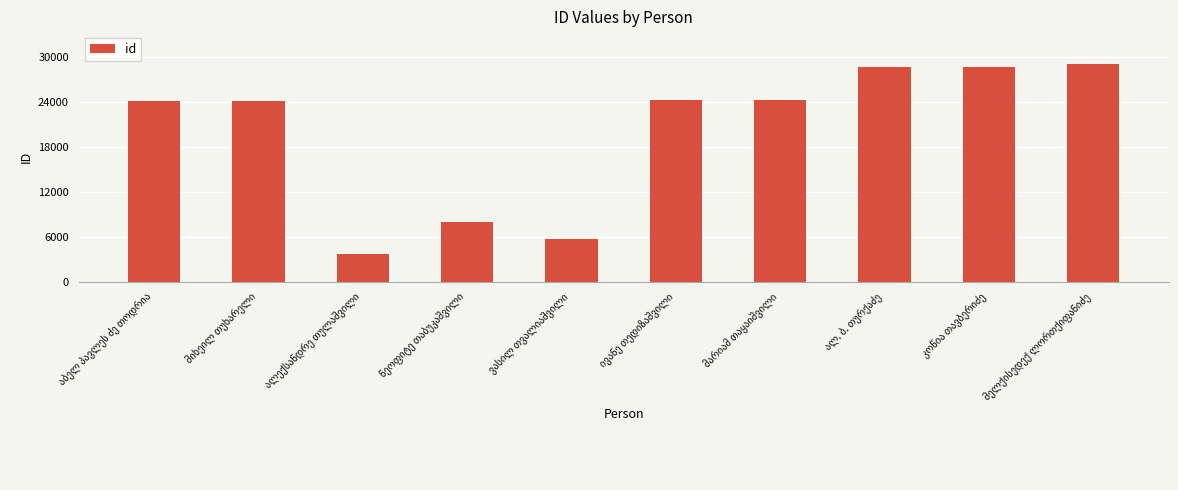

What is the minimum value shown in the chart?

3710